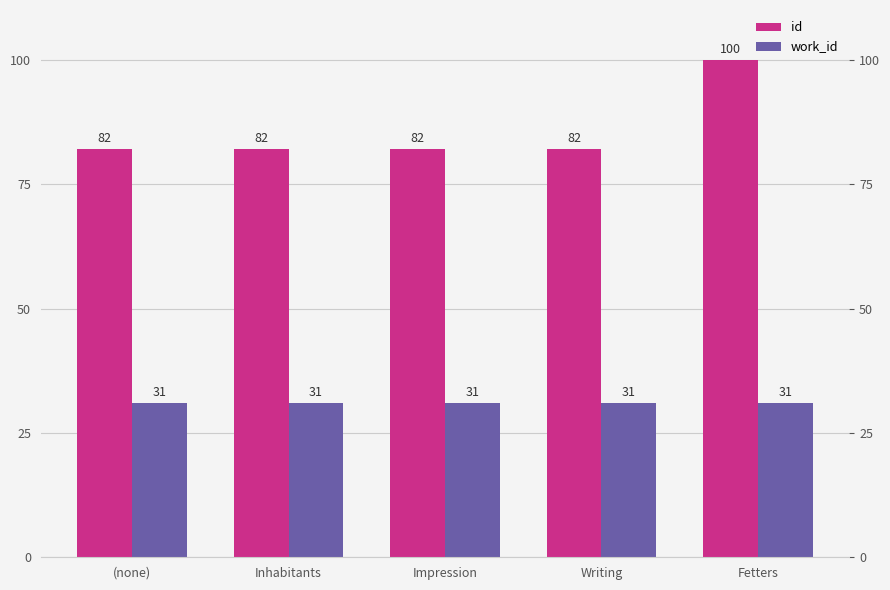

What is the difference between the highest and lowest values at Fetters?

69